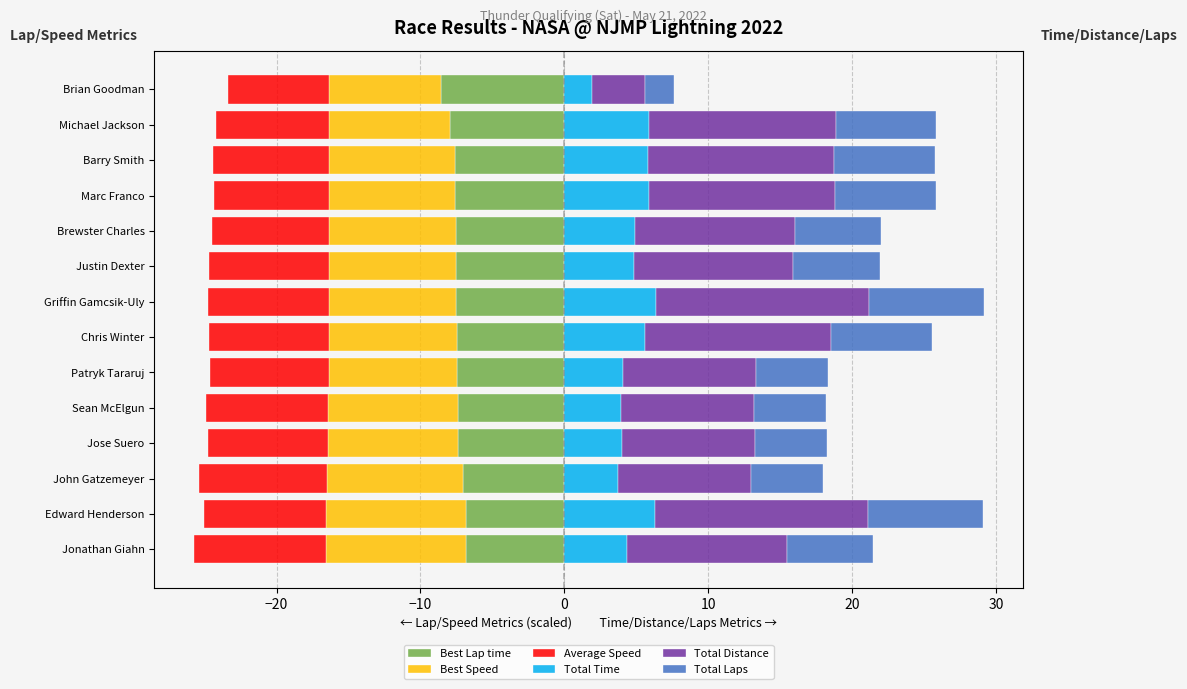

What is the average value of the Average Speed series?

-8.3